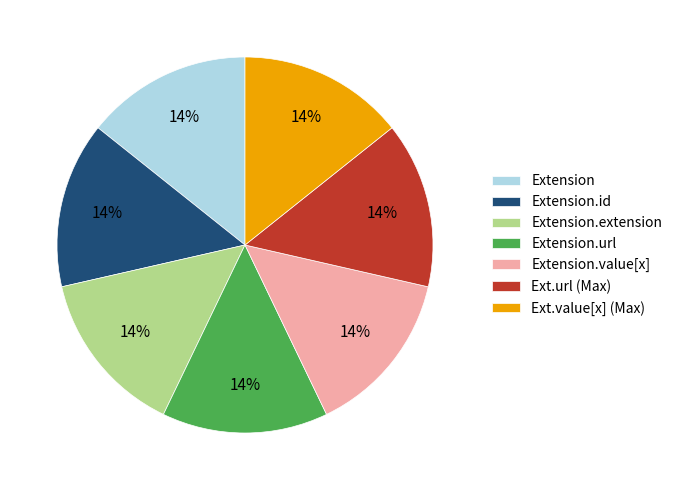

The Ext.url (Max) slice represents 14% of the pie. True or false?

True